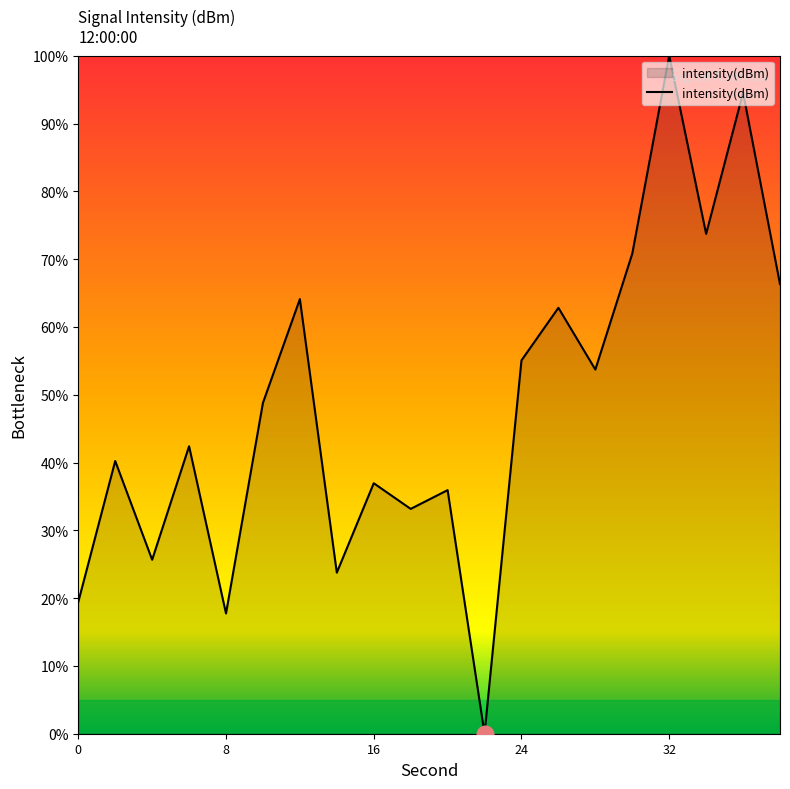

What is the difference between the maximum and minimum values?

100.0